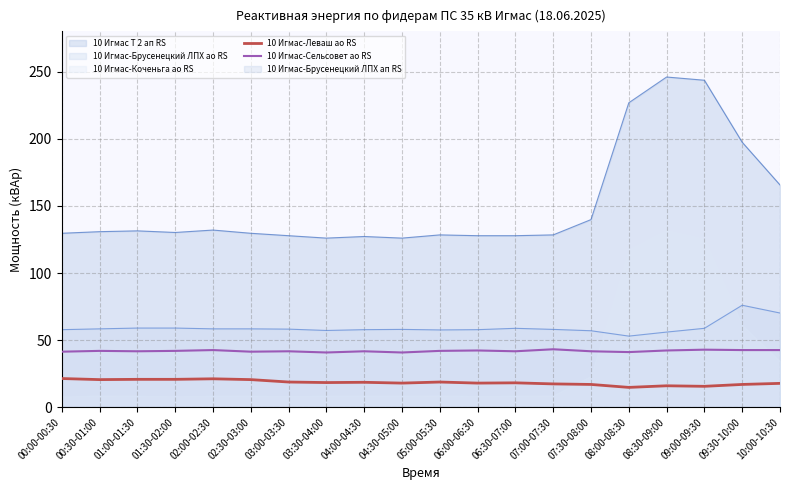

What is the lowest value of the 10 Игмас-Брусенецкий ЛПХ ао RS series?

53.0